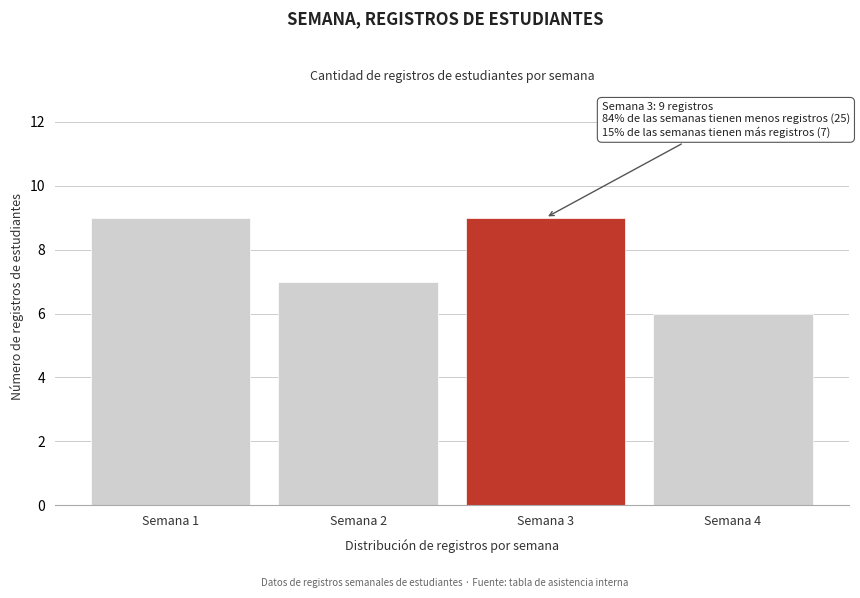

Reading left to right, what are all the values shown in this chart?

Semana 1=9	Semana 2=7	Semana 3=9	Semana 4=6